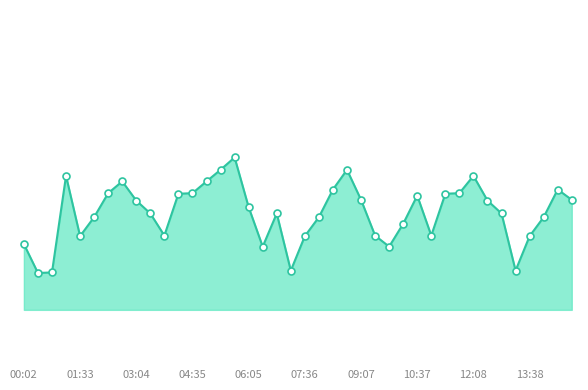

Does the chart have visible grid lines?

No